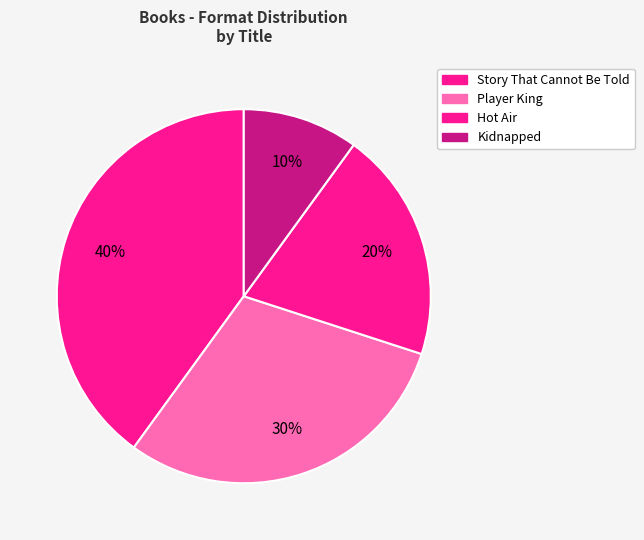

Which category has the biggest portion of the pie?

Story That Cannot Be Told